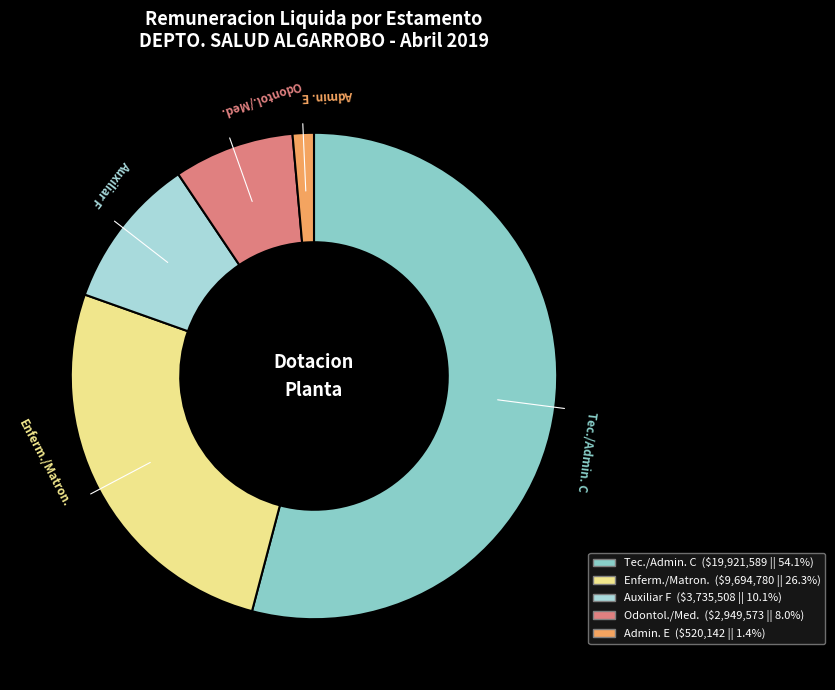

Is there a majority slice in this chart?

Yes